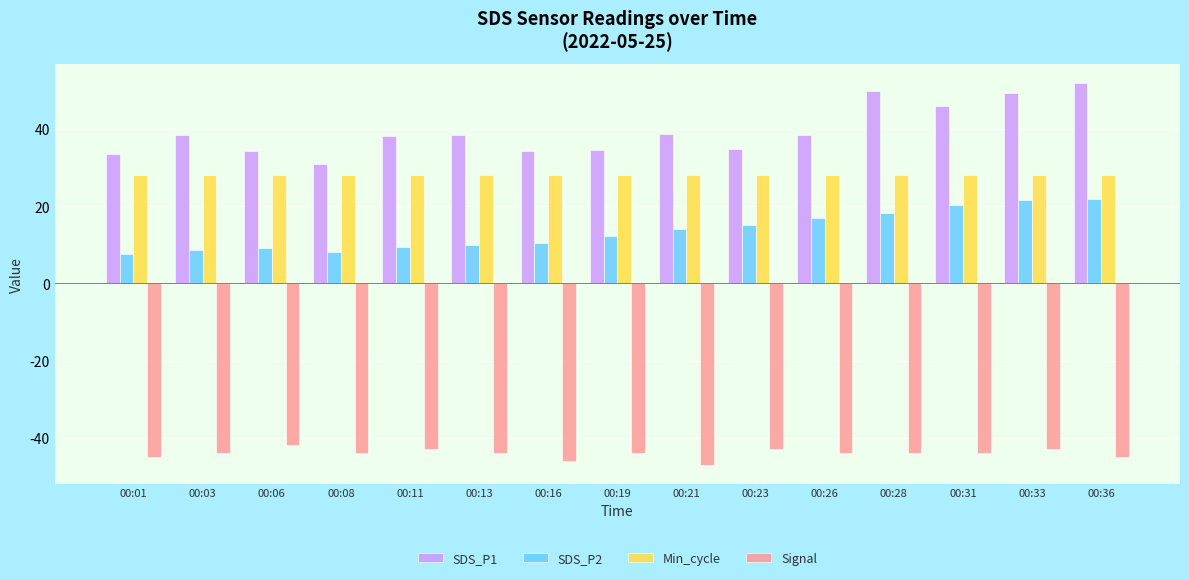

Count the number of data series in this chart.

4